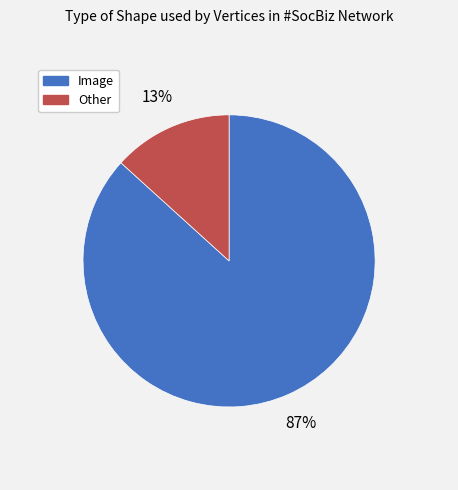

Is Other the majority of the pie?

No